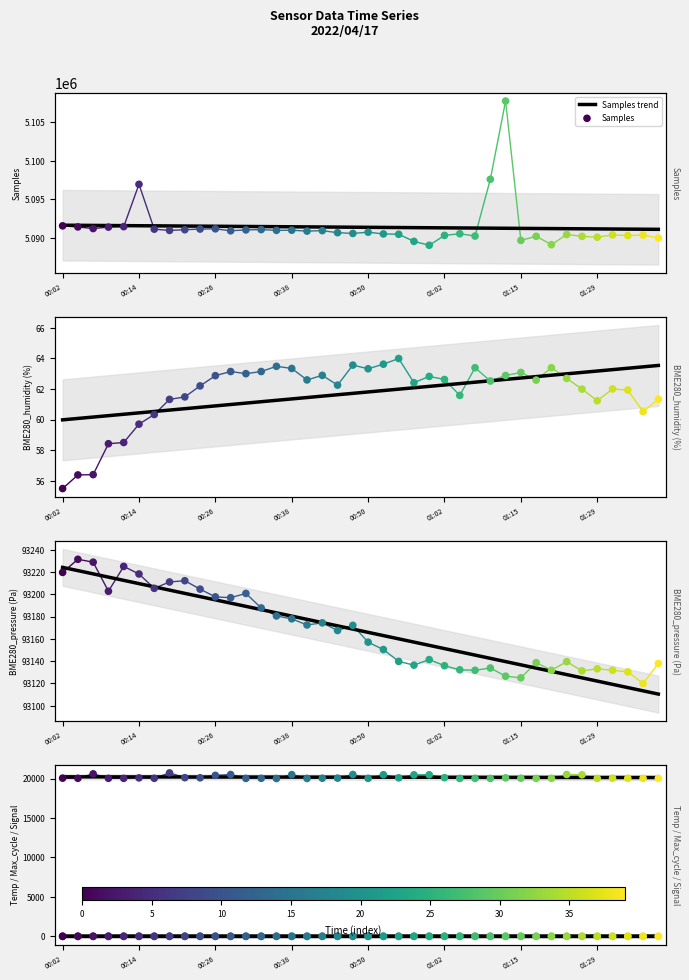

Which series reaches the minimum Y coordinate?

Signal